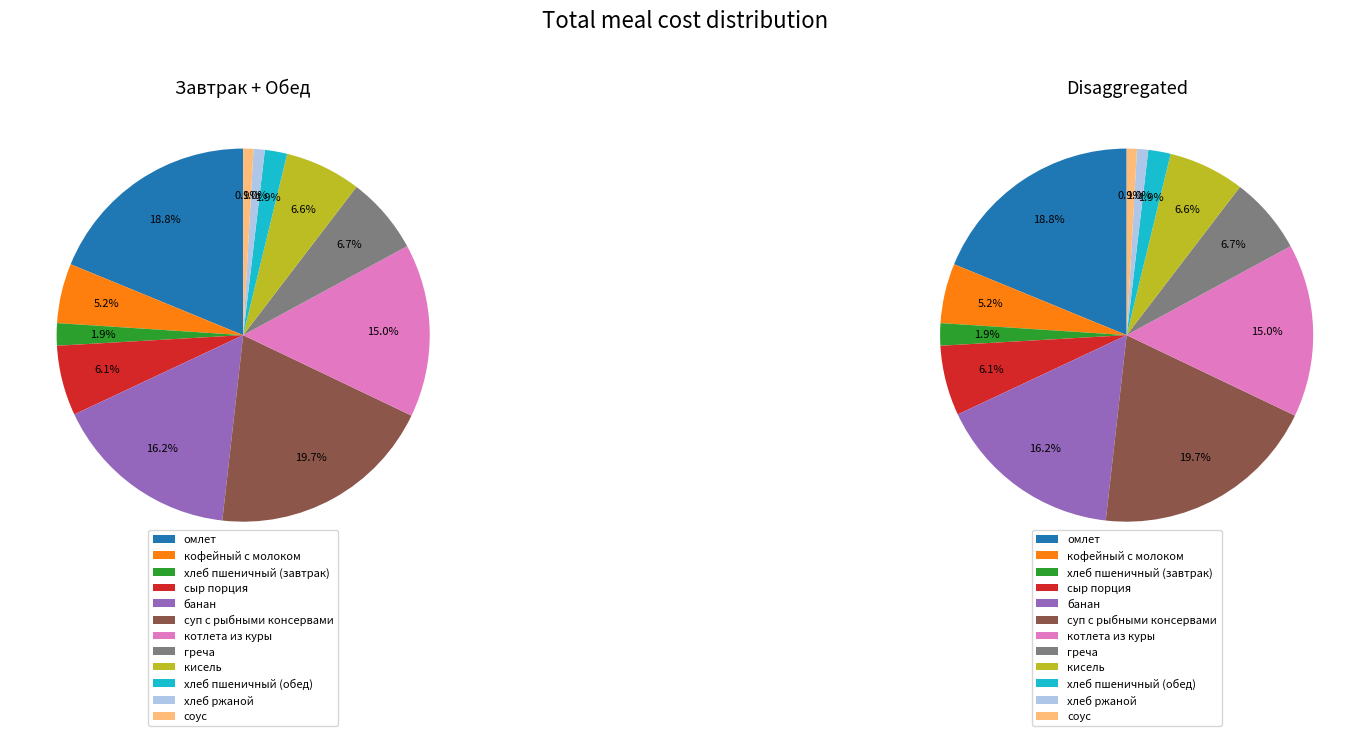

Is the sum of хлеб ржаной and хлеб пшеничный (завтрак) greater than half?

No